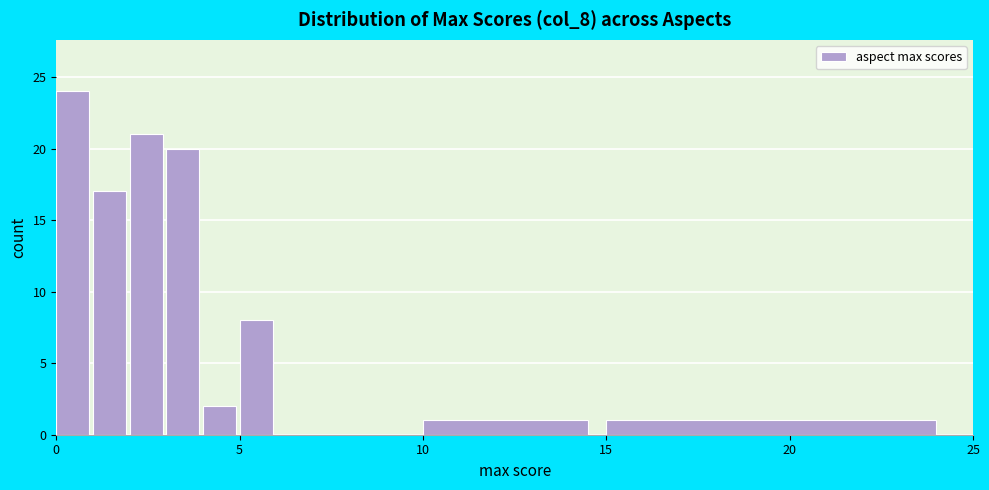

Read against the x-axis, roughly where is the centre of the tallest bar?

0.5